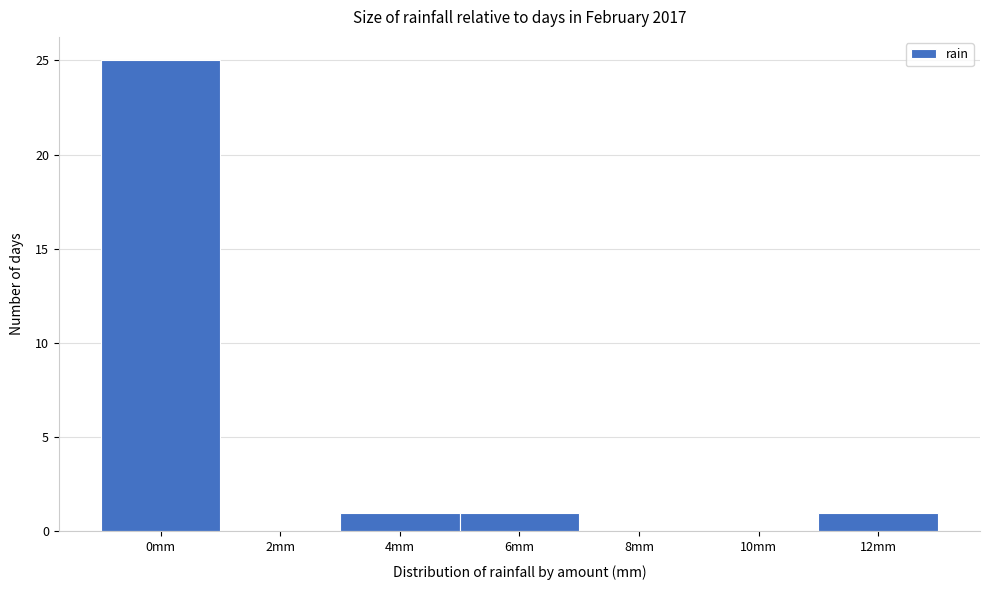

Reading right to left, list all the values displayed in this chart.

12mm=1	10mm=0	8mm=0	6mm=1	4mm=1	2mm=0	0mm=25